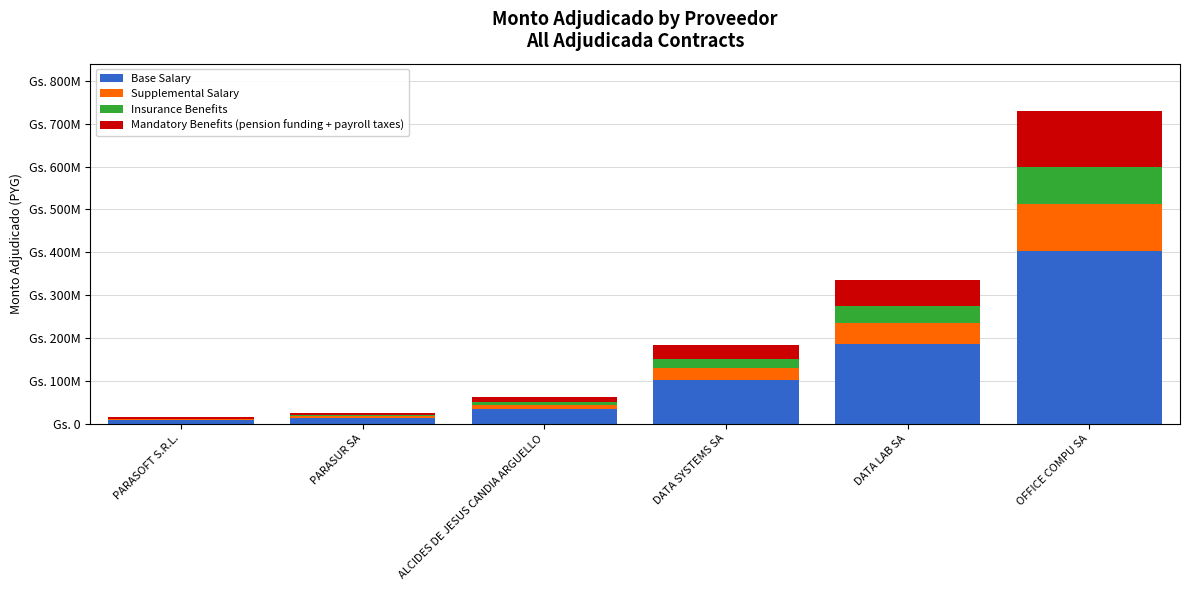

Are the bars grouped side by side (vs. stacked)?

No